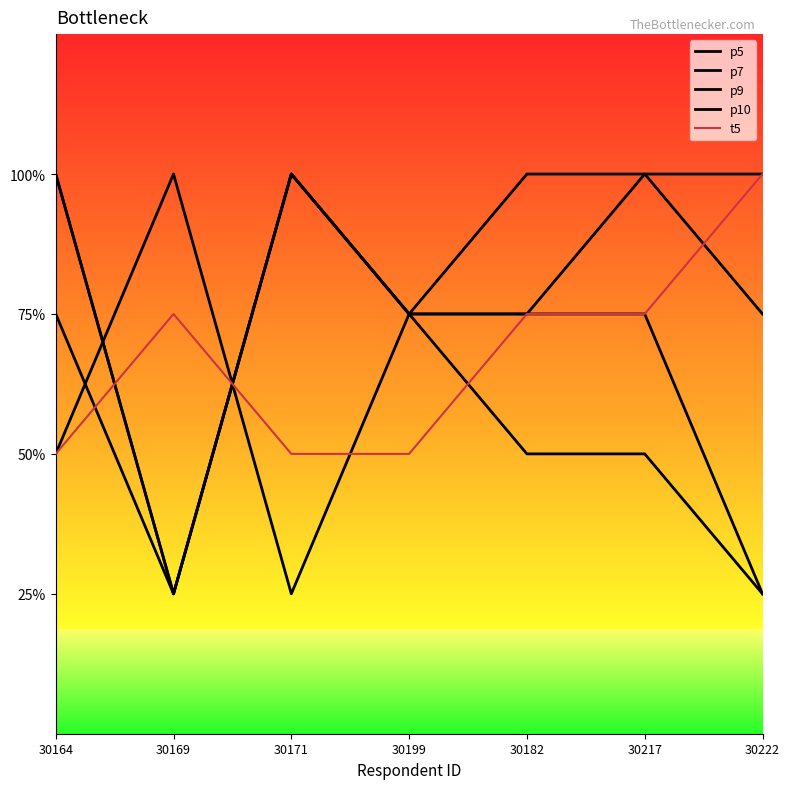

What position from the left is 30169?

2